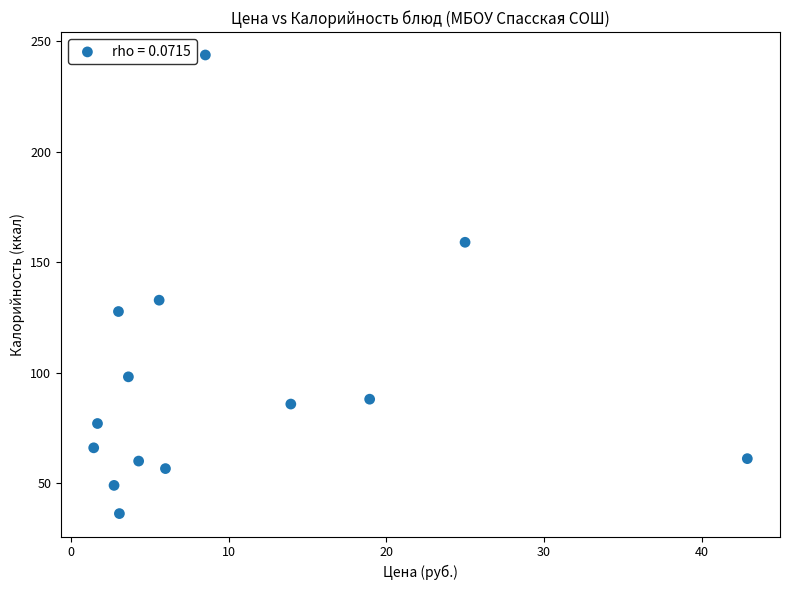

What Y value in the scatter plot is closest to 139?

132.8